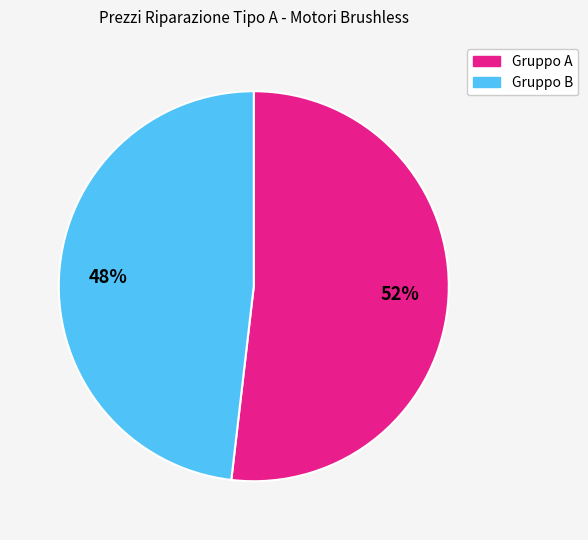

To the nearest percent, what is the difference between the largest and smallest slice percentages?

4%